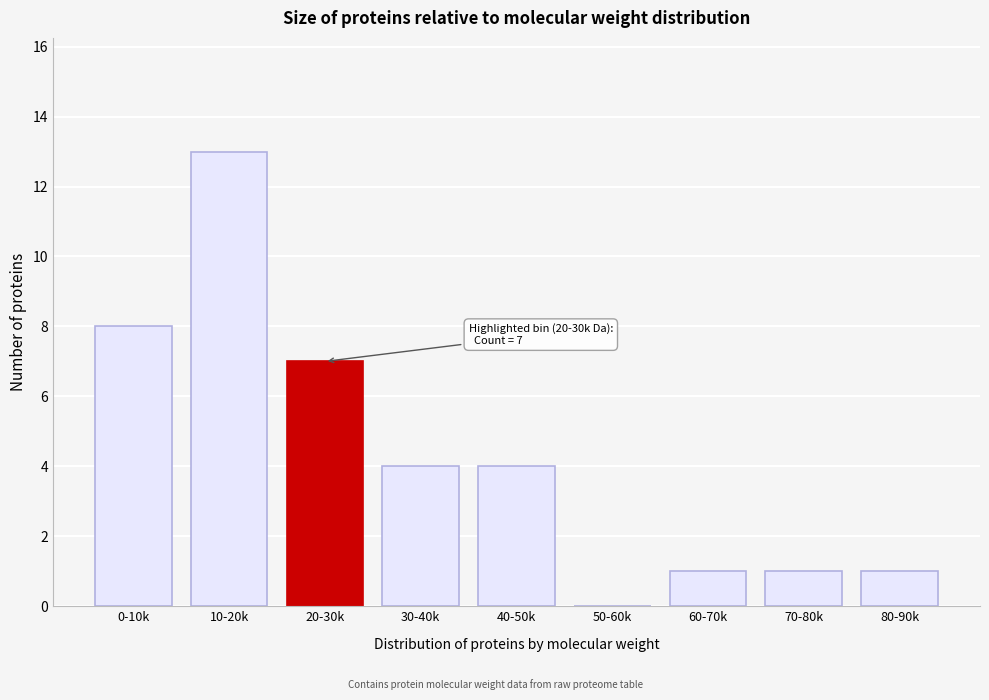

Reading left to right, what are all the values shown in this chart?

0-10k=8	10-20k=13	20-30k=7	30-40k=4	40-50k=4	50-60k=0	60-70k=1	70-80k=1	80-90k=1